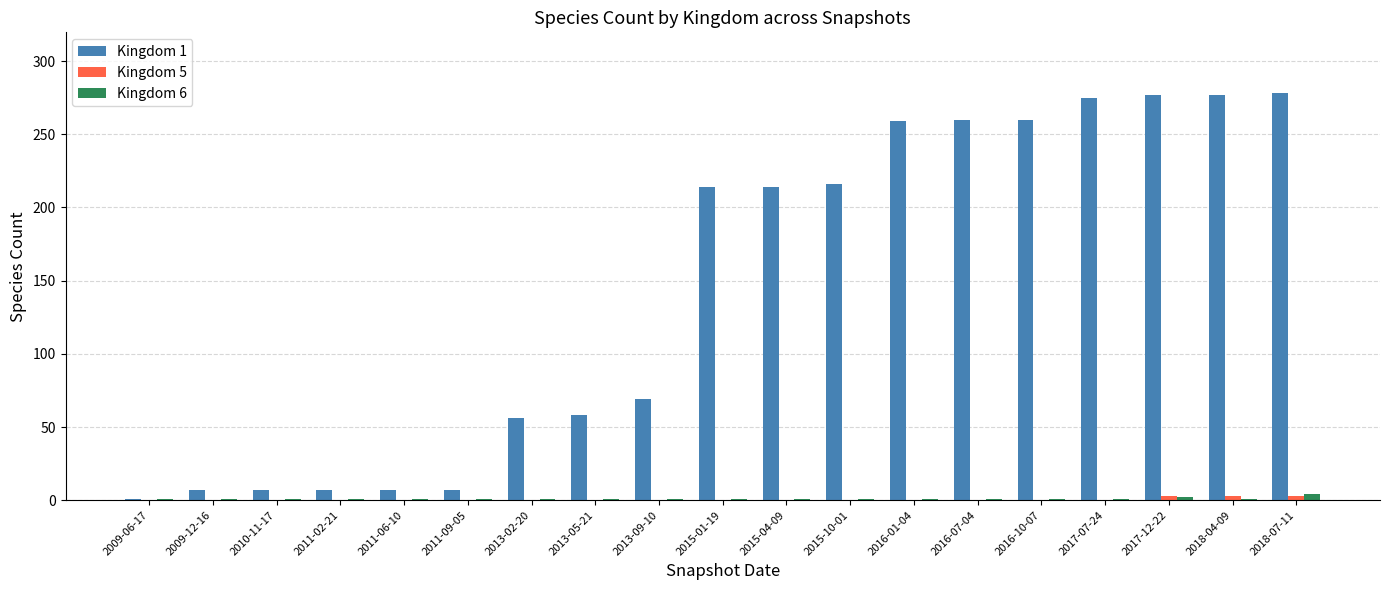

True or false: Kingdom 6 has a value of 1 at 2015-01-19.

True